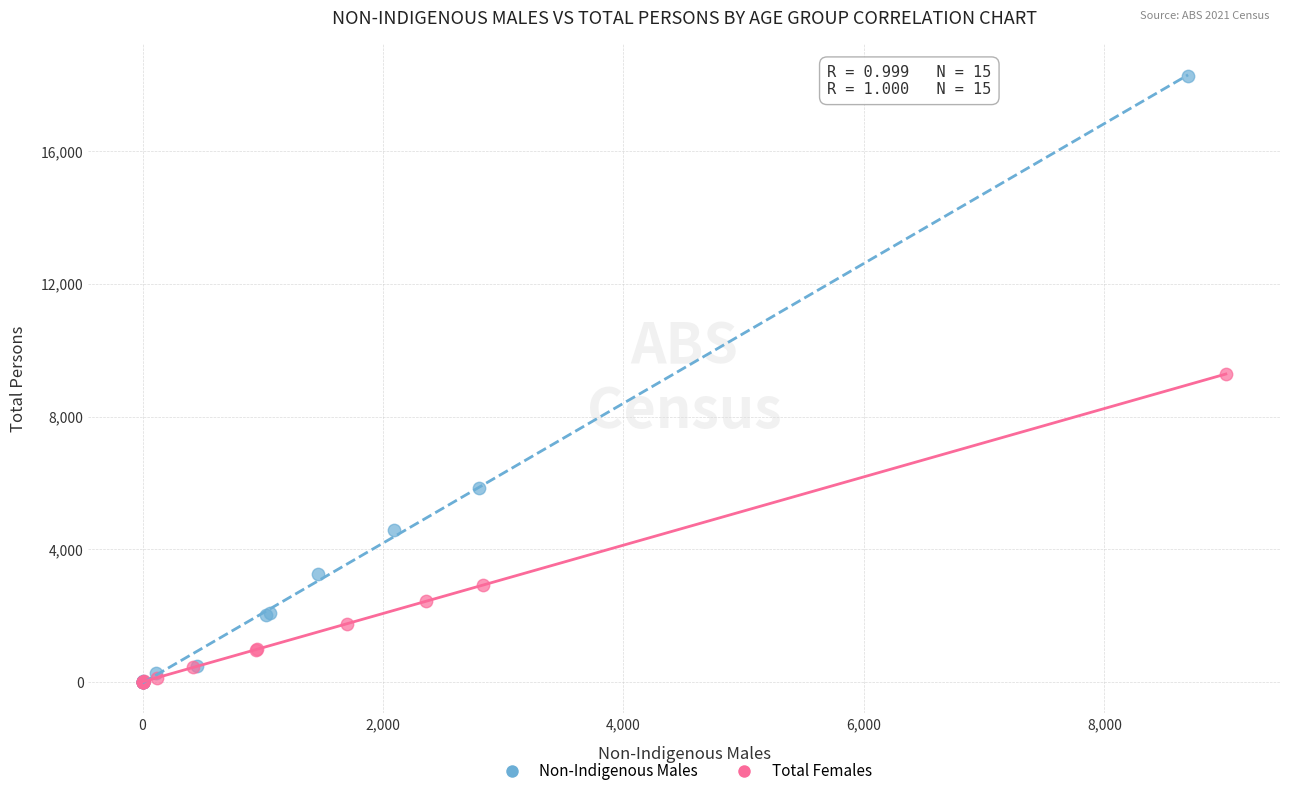

What are all the series names shown in the legend?

Non-Indigenous Males, Total Females